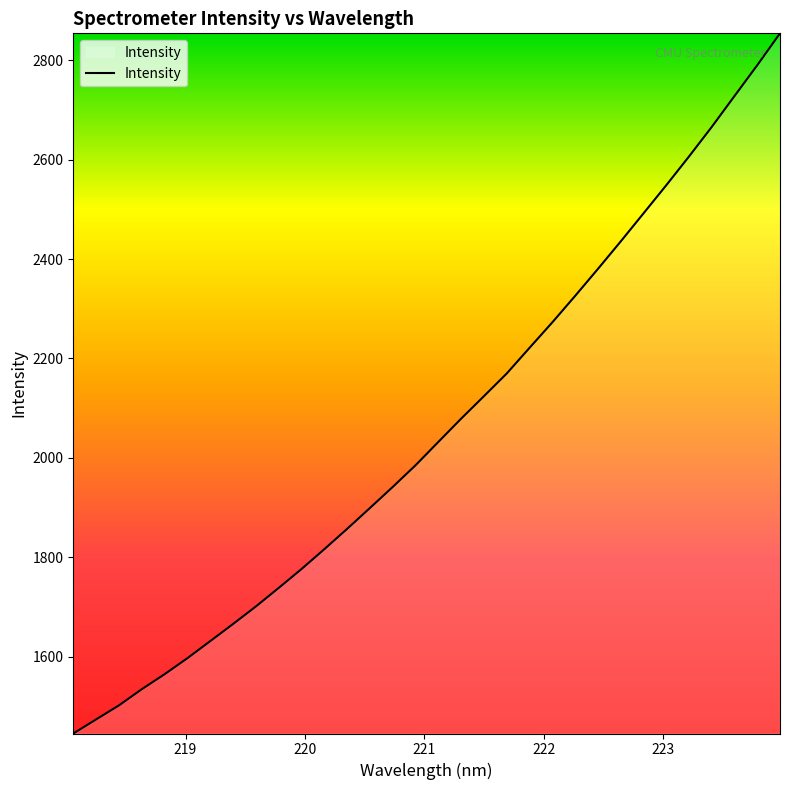

What is the sum of all values?

65850.9